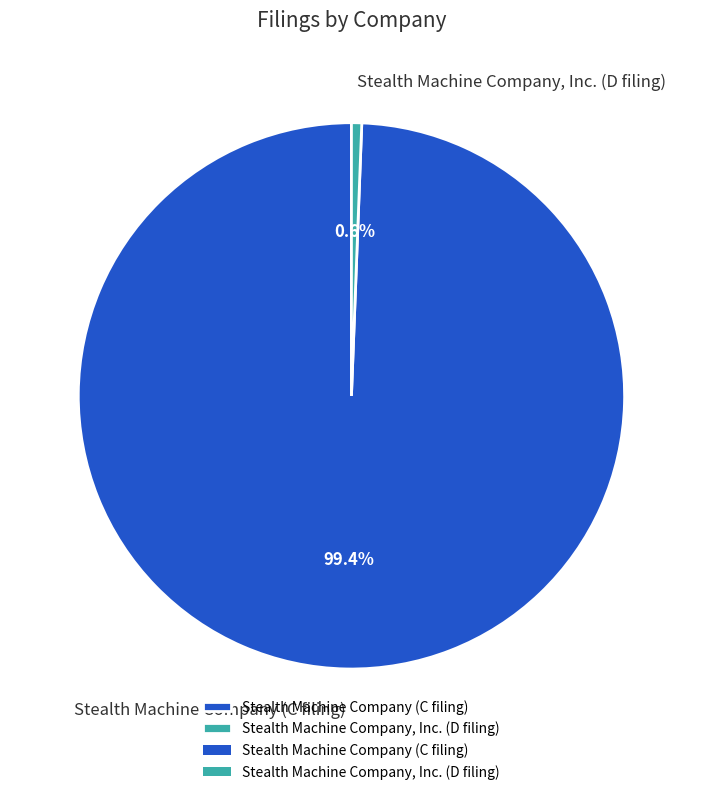

True or false: Stealth Machine Company (C filing) accounts for 99% of the total.

True